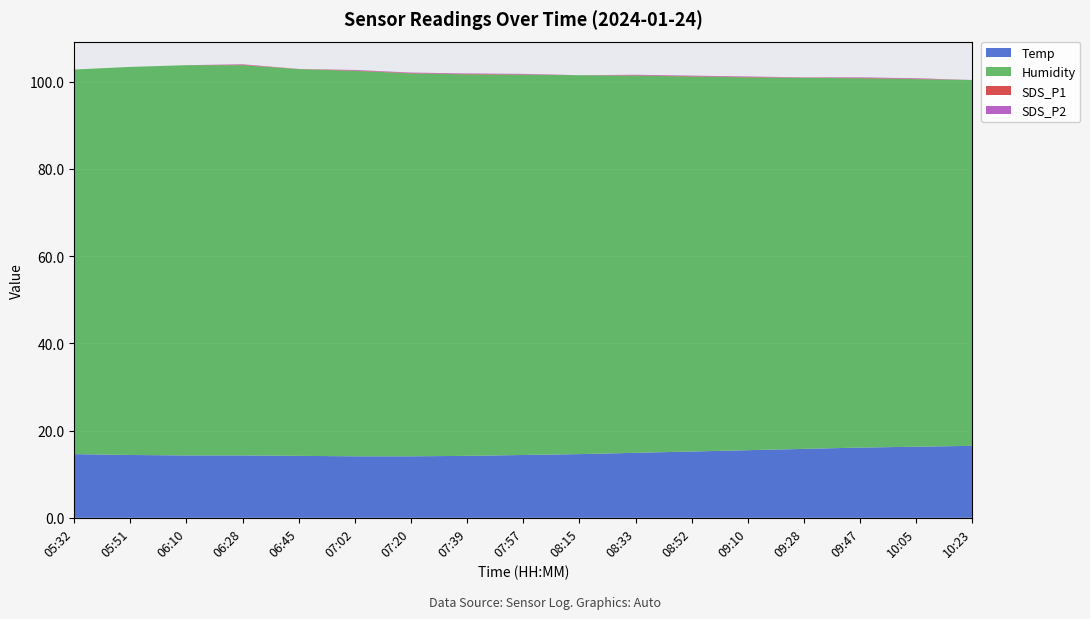

Reading right to left, list all the values displayed in this chart.

Temp: 16.5	16.3	16.1	15.8	15.5	15.2	14.9	14.6	14.4	14.2	14.1	14.1	14.2	14.3	14.3	14.4	14.6
Humidity: 83.9	84.3	84.7	85.1	85.5	86.0	86.5	86.9	87.2	87.5	87.8	88.4	88.7	89.5	89.5	89.0	88.2
SDS_P1: 0.0	0.1	0.1	0.1	0.1	0.1	0.1	0.0	0.1	0.1	0.1	0.1	0.0	0.1	0.0	0.0	0.0
SDS_P2: 0.0	0.1	0.1	0.1	0.1	0.1	0.1	0.0	0.1	0.1	0.1	0.1	0.0	0.1	0.0	0.0	0.0